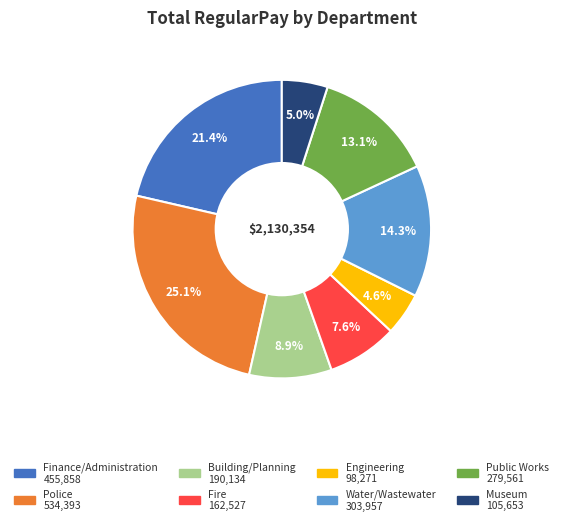

Is there any slice that represents more than half of the pie?

No